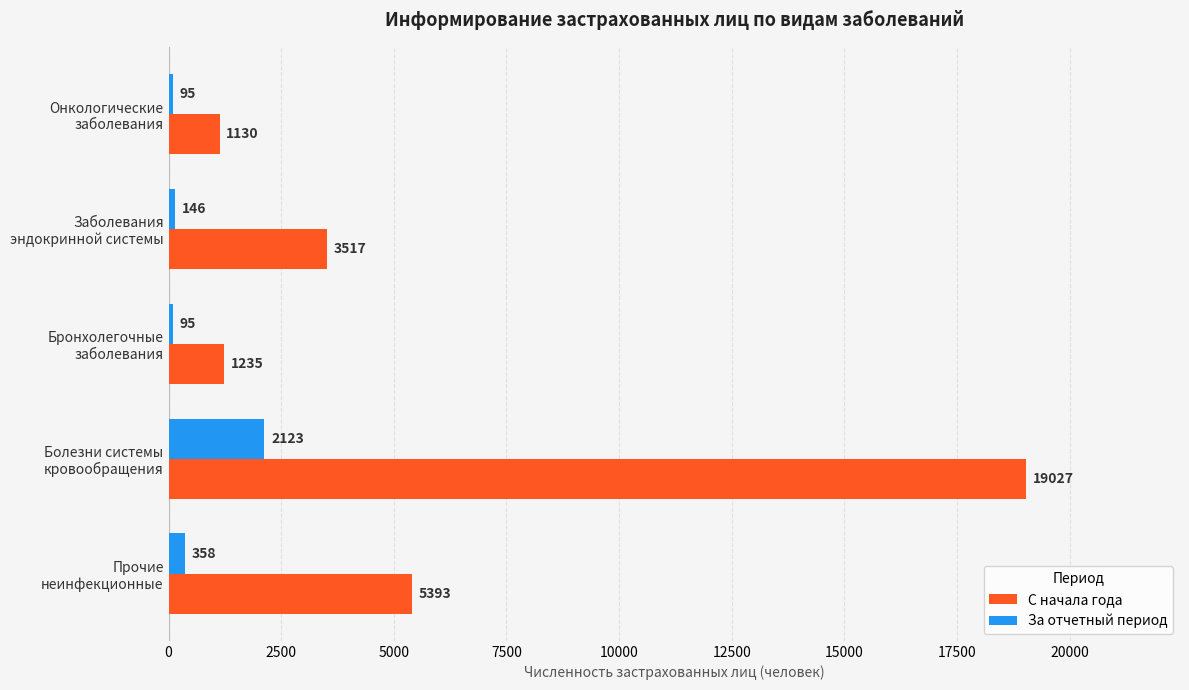

What is the maximum value shown in the chart?

19027